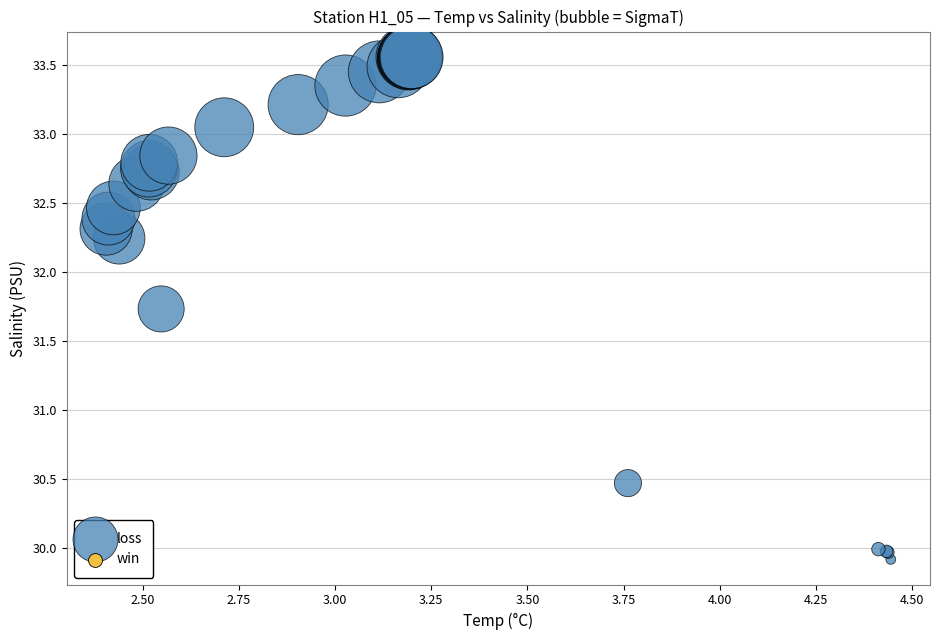

What Y value in the scatter plot is closest to 31?

30.5